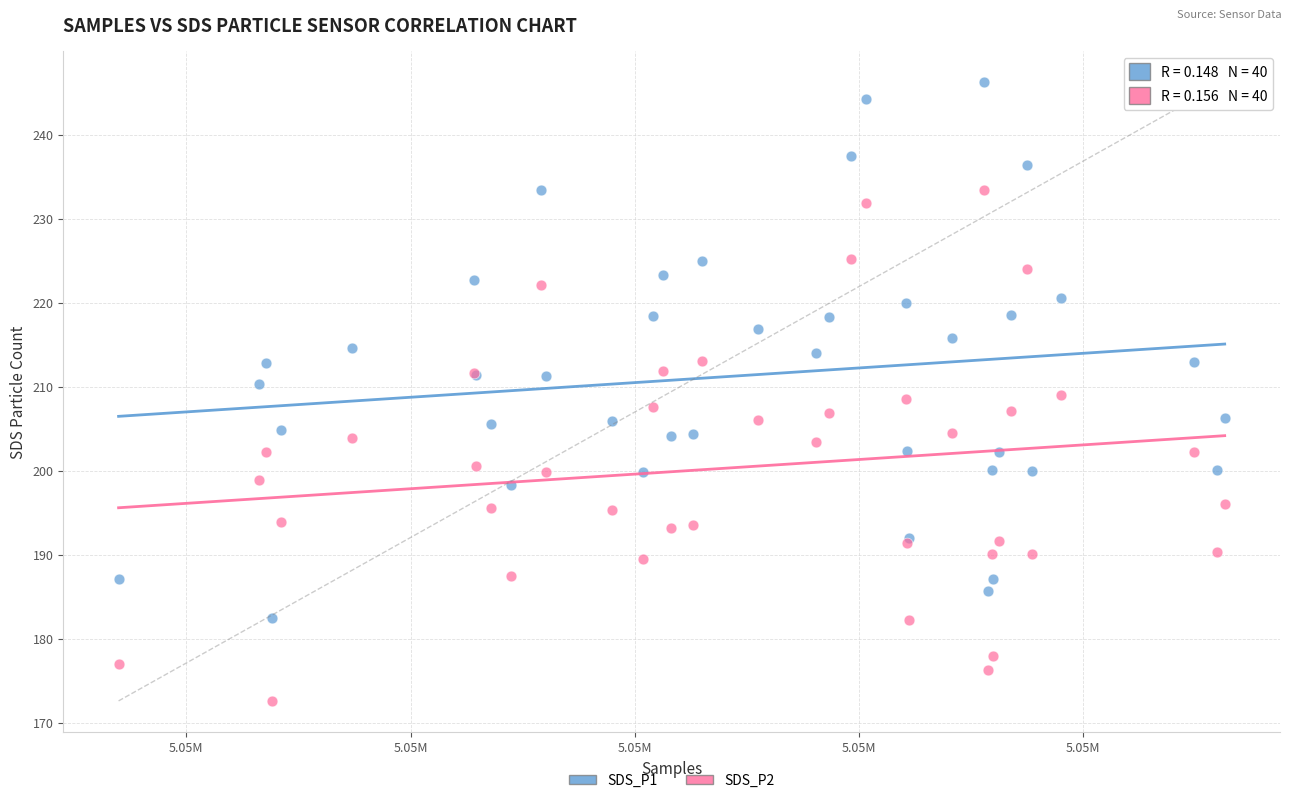

Which series reaches the maximum Y coordinate?

SDS_P1